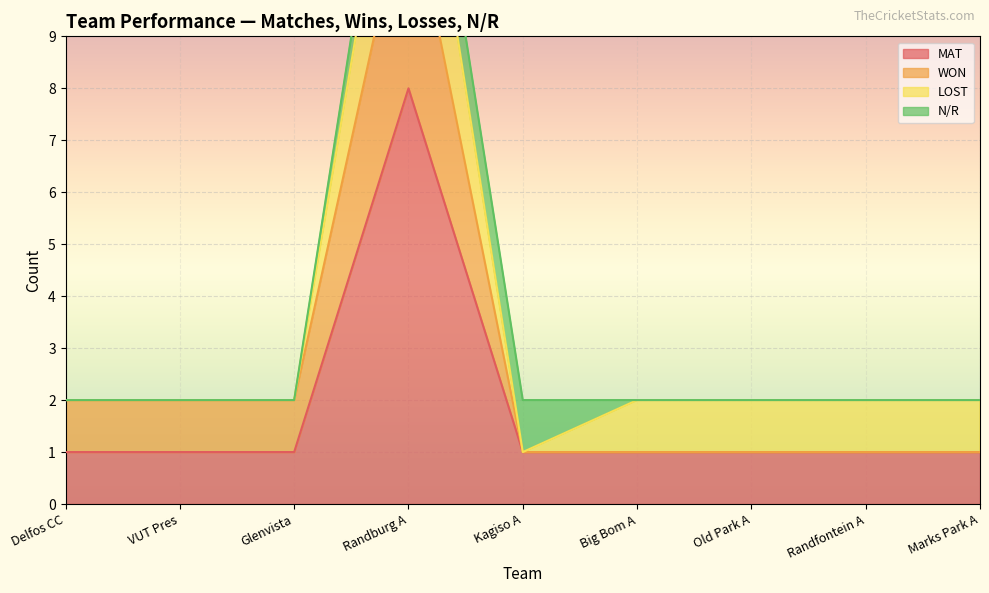

Which has a higher value, Kagiso A or Randfontein A?

Kagiso A